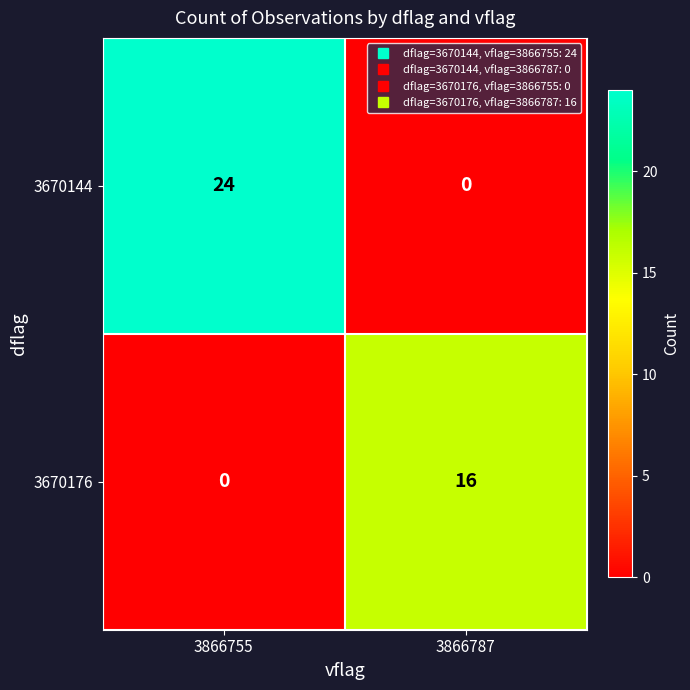

At which label does 3670176 reach its peak?

3866787